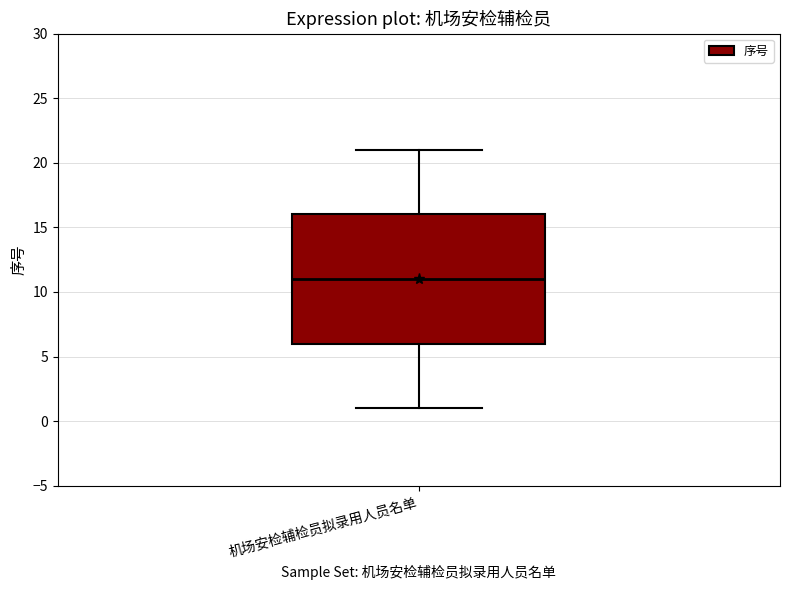

Where does the median line of the box for 机场安检辅检员拟录用人员名单 sit on the y-axis? The values are not printed on the chart, so give them approximately, as read against the axis.

11